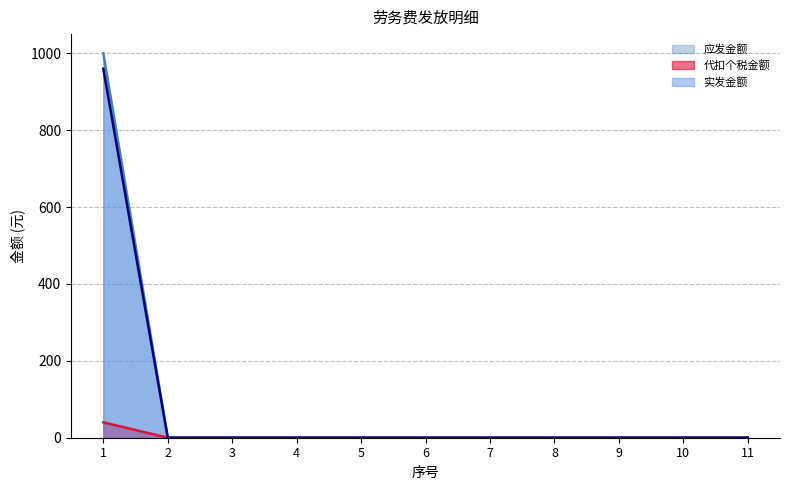

What is the sum of all 代扣个税金额 values?

40